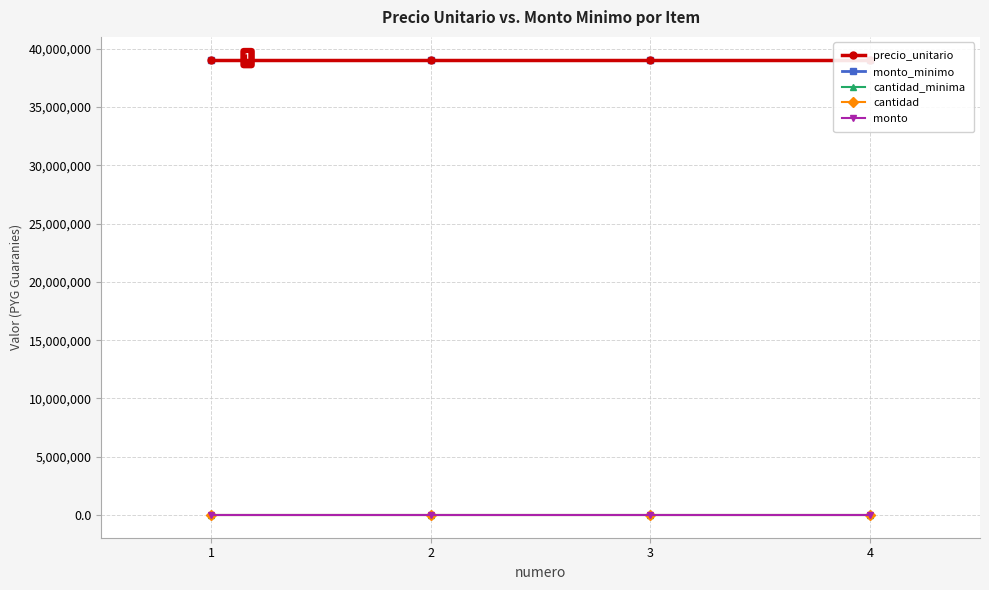

Reading left to right, transcribe all the data shown in this chart.

precio_unitario: 1=39067349	2=39067348	3=39067348	4=39067348
monto_minimo: 1=39067349	2=39067348	3=39067348	4=39067348
cantidad_minima: 1=1	2=1	3=1	4=1
cantidad: 1=0	2=0	3=0	4=0
monto: 1=0	2=0	3=0	4=0